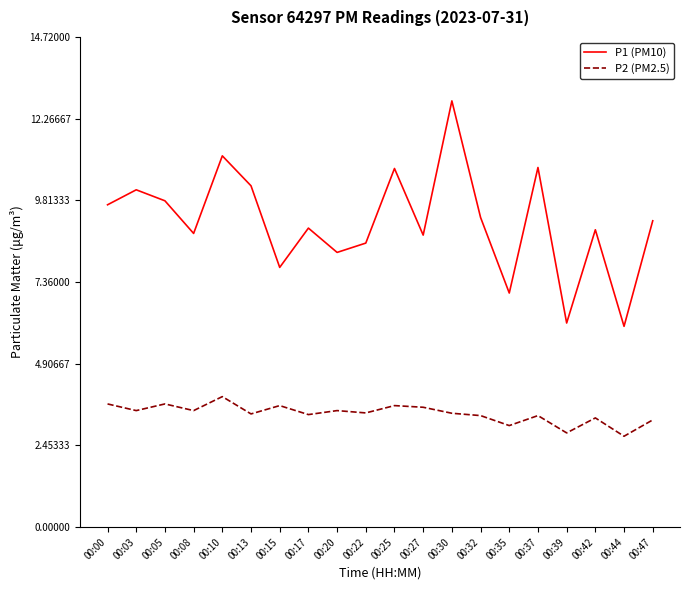

How many series are shown in this chart?

2